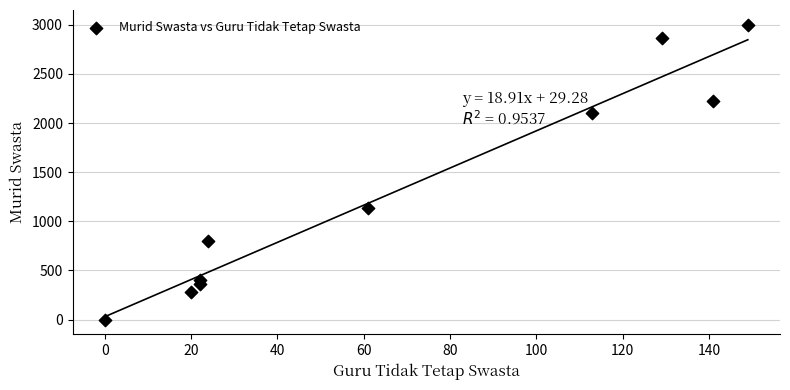

What is the average X value?

68